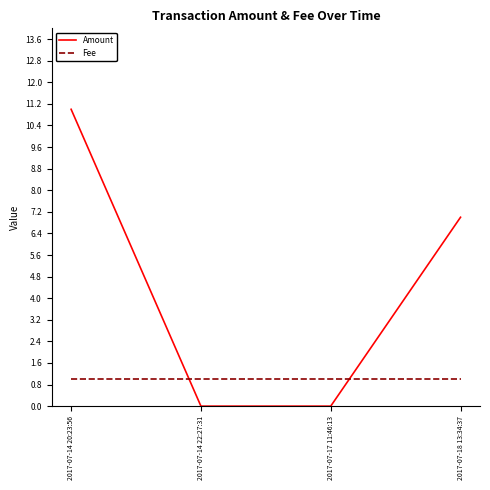

The Fee series shows 0 at 2017-07-14 20:23:56. True or false?

False